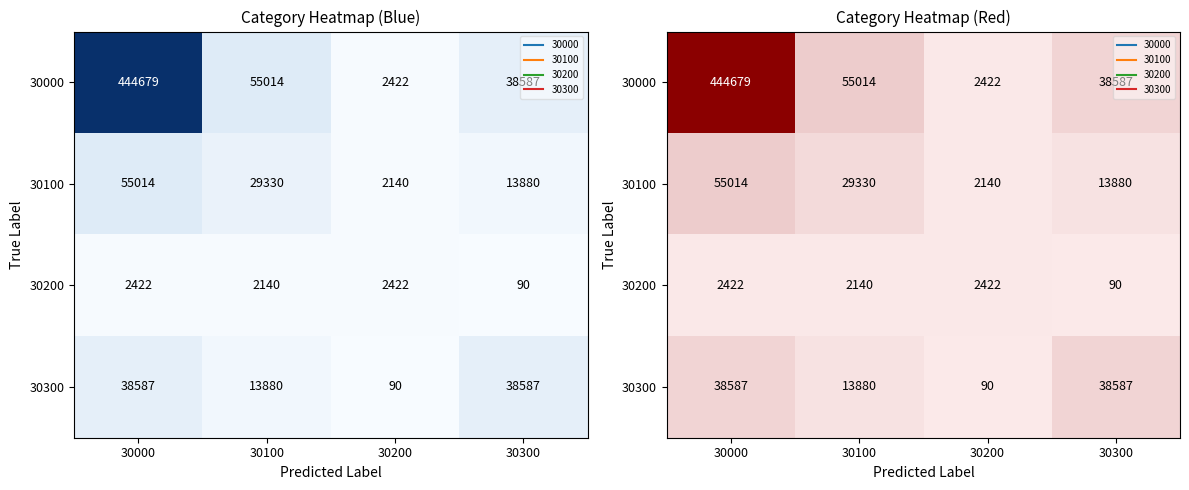

At which label is 30300 closest to 19338?

30100